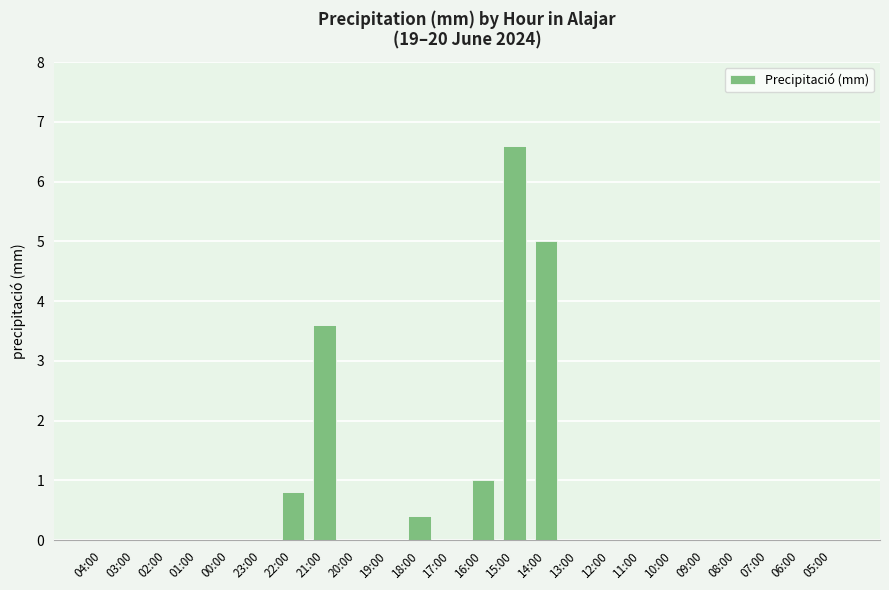

Where is the data nearest to the value 3?

21:00